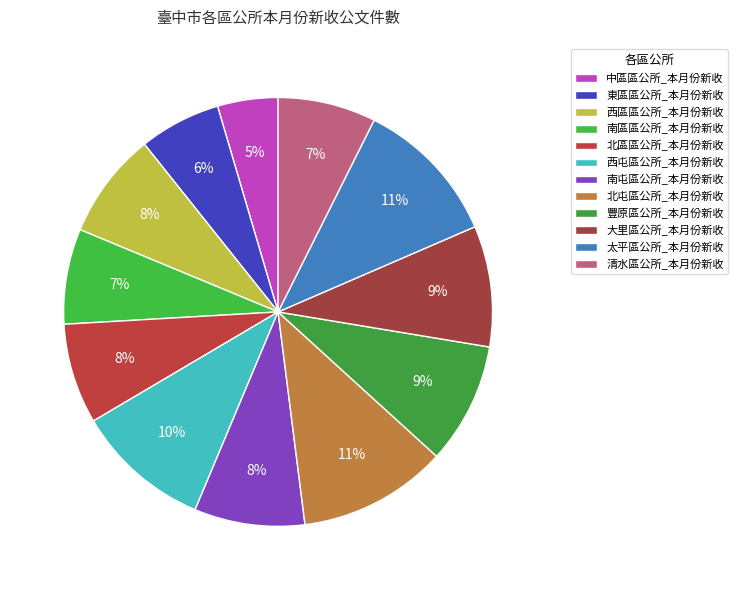

How many slices are in this pie chart?

12